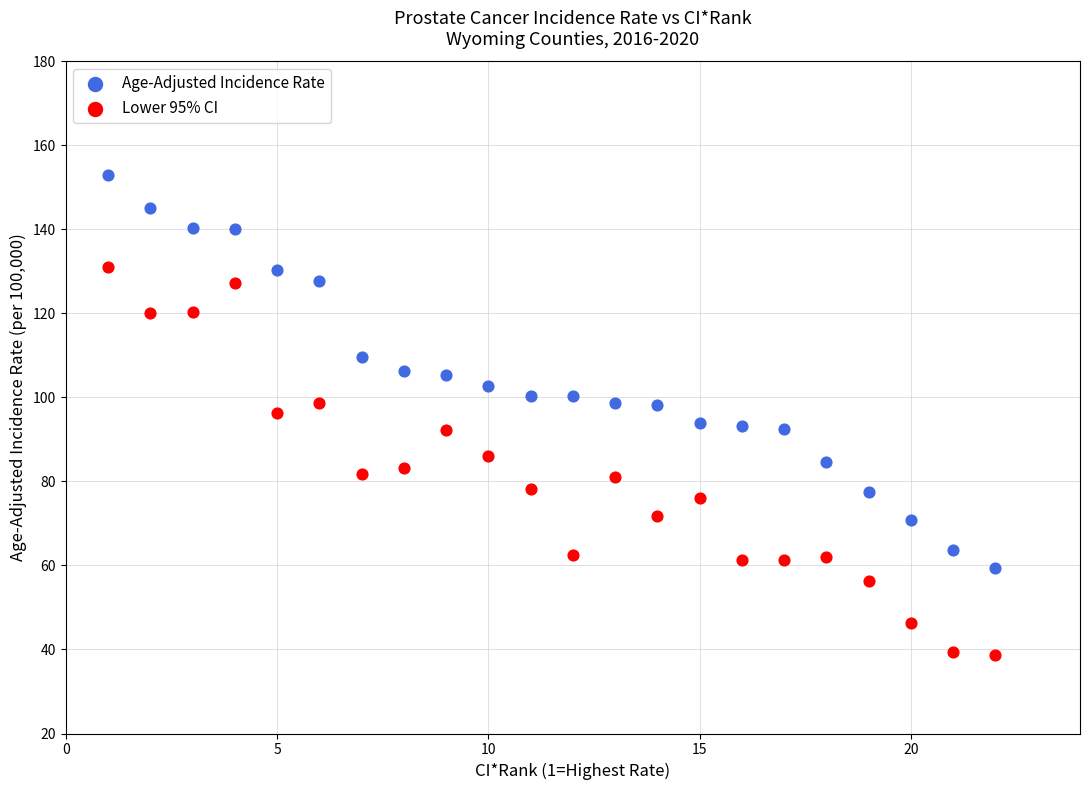

Across all data points, what is the range of Y values (max minus min)?

114.2